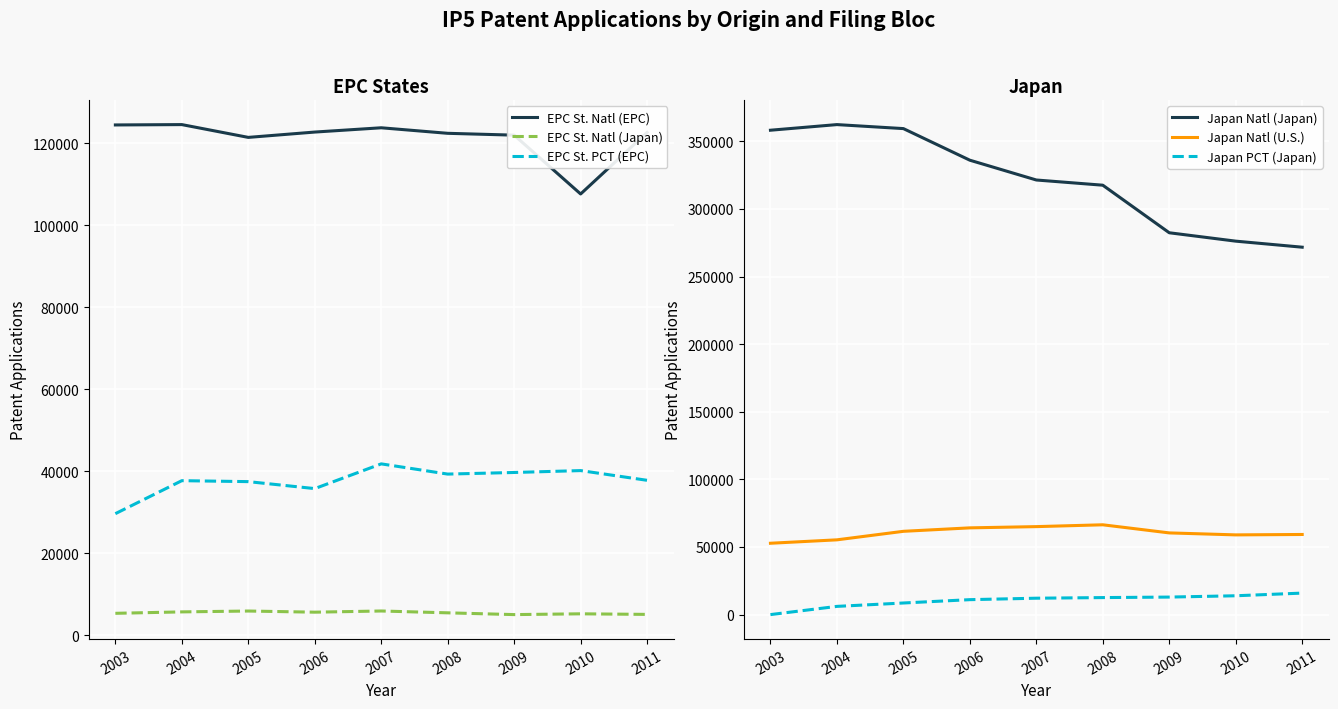

What is the difference between the second highest and second lowest values in the Japan PCT (Japan) series?

7851